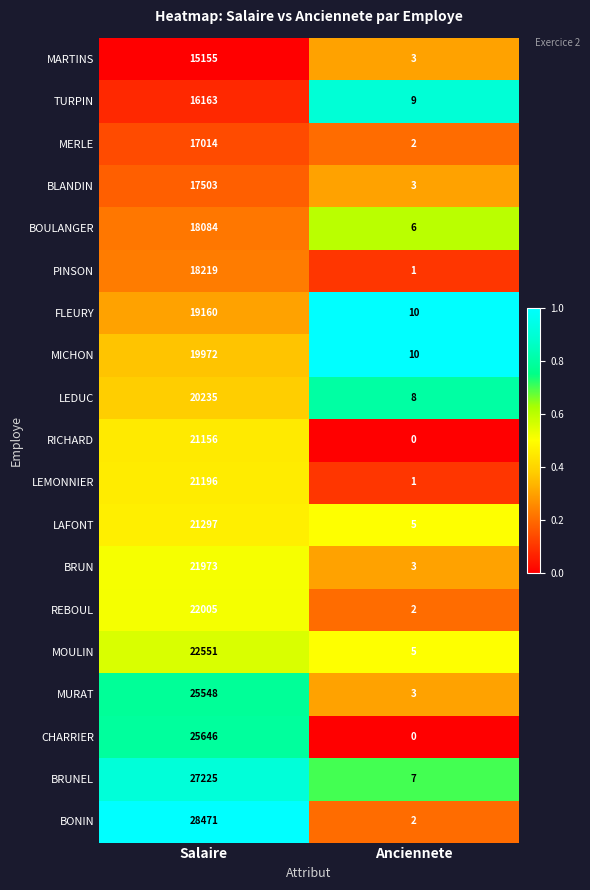

At which category is the sum across all series the highest?

Salaire